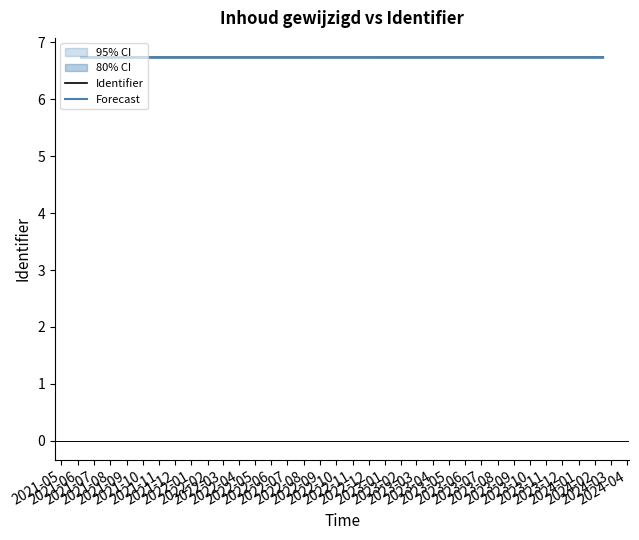

Is this an area chart (filled region under the line)?

No